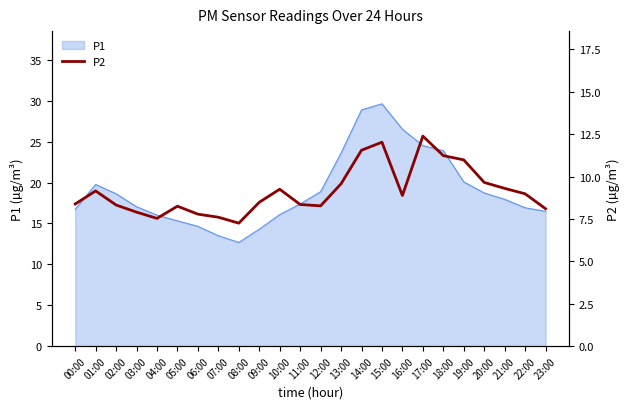

What is the change in value from 07:00 to 09:00?

+0.9